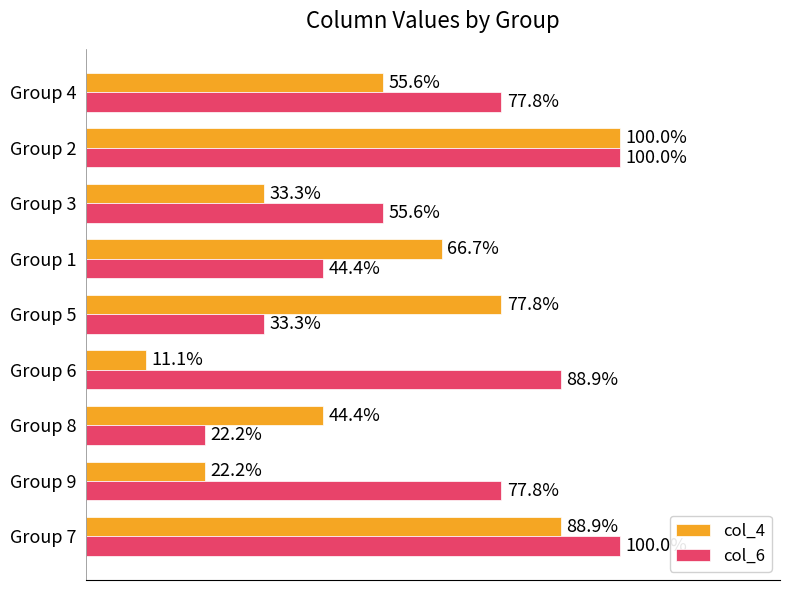

At which label is col_4 closest to 55?

Group 4